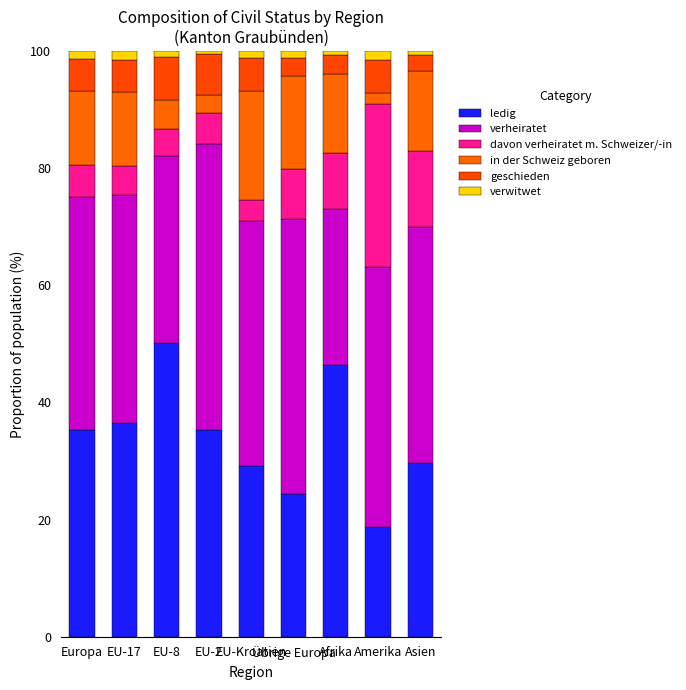

What is the sum of all verwitwet values?

9.6